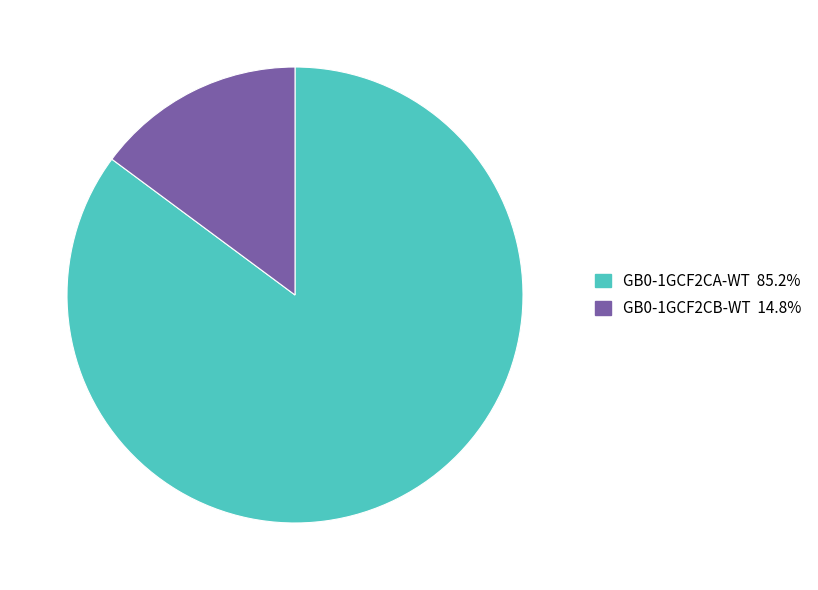

Which category has the smallest portion of the pie?

GB0-1GCF2CB-WT